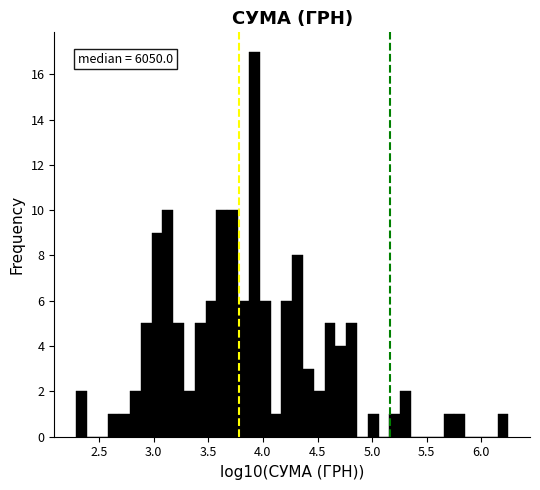

Around what value on the x-axis is the tallest bar? Give the approximate position of its centre, as read against the axis.

3.90